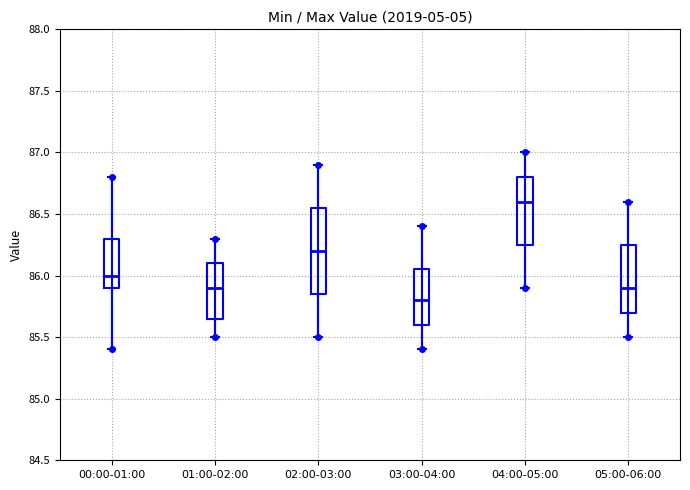

Comparing the boxes themselves (not the whiskers), which one is the tallest?

02:00-03:00